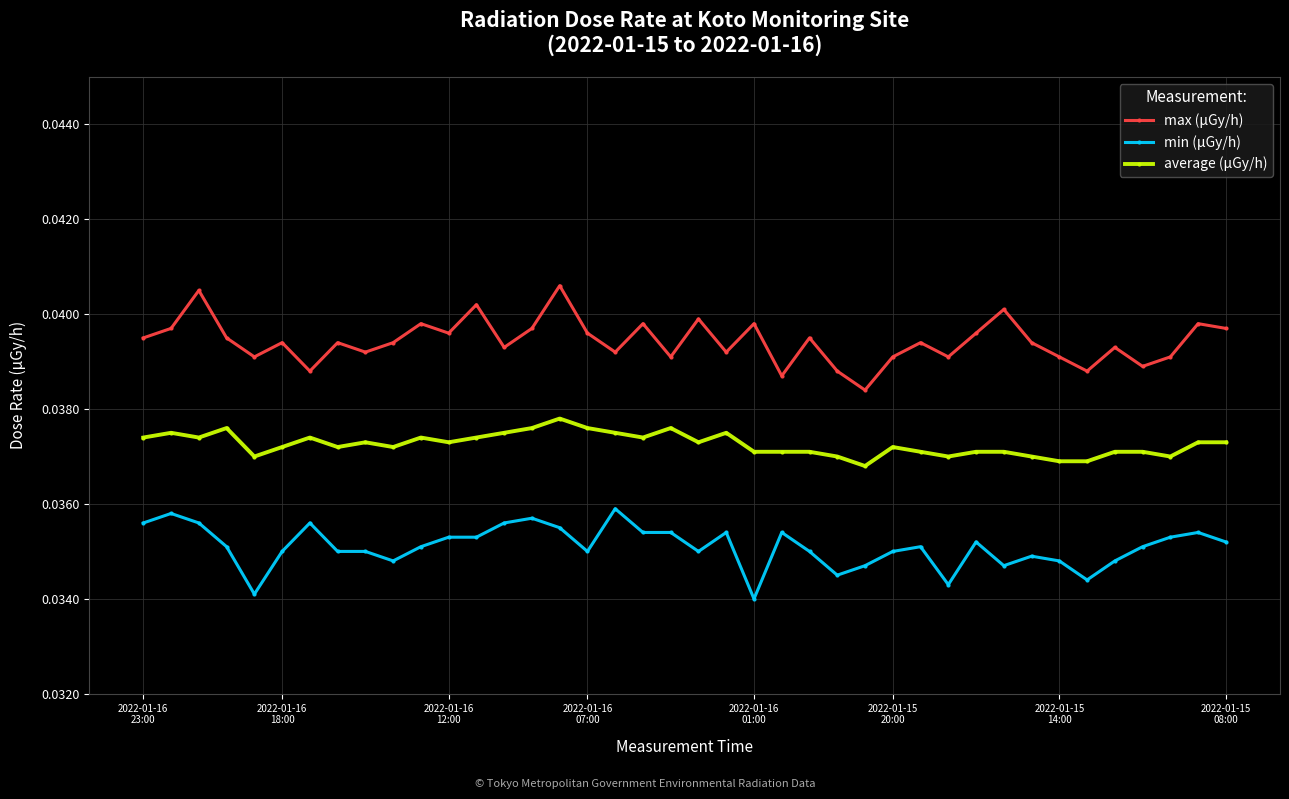

True or false: average (μGy/h) has more than 2 points higher than both neighbors.

True